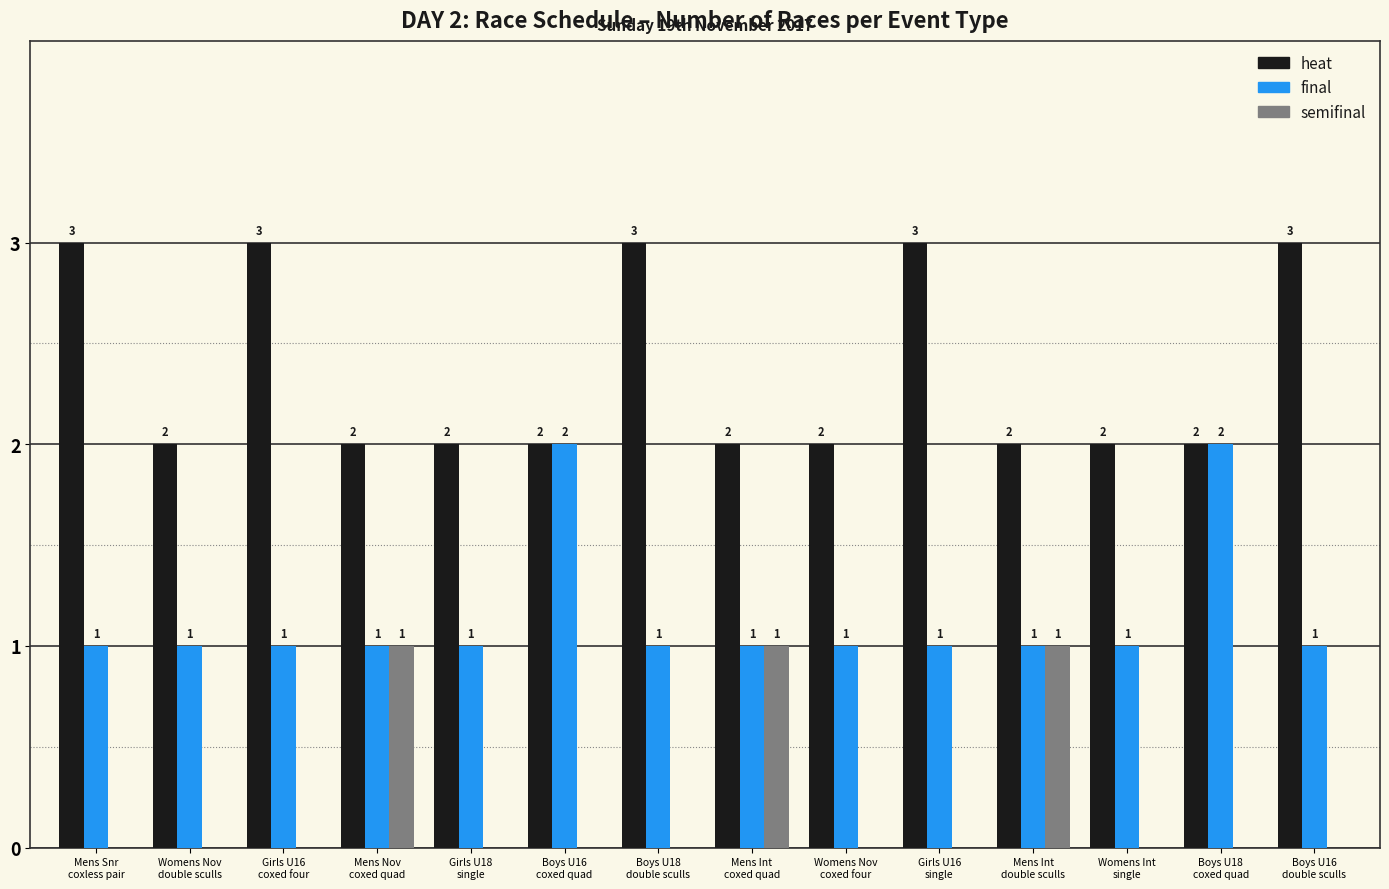

Reading right to left, transcribe all the data shown in this chart.

heat: 3	2	2	2	3	2	2	3	2	2	2	3	2	3
final: 1	2	1	1	1	1	1	1	2	1	1	1	1	1
semifinal: 0	0	0	1	0	0	1	0	0	0	1	0	0	0